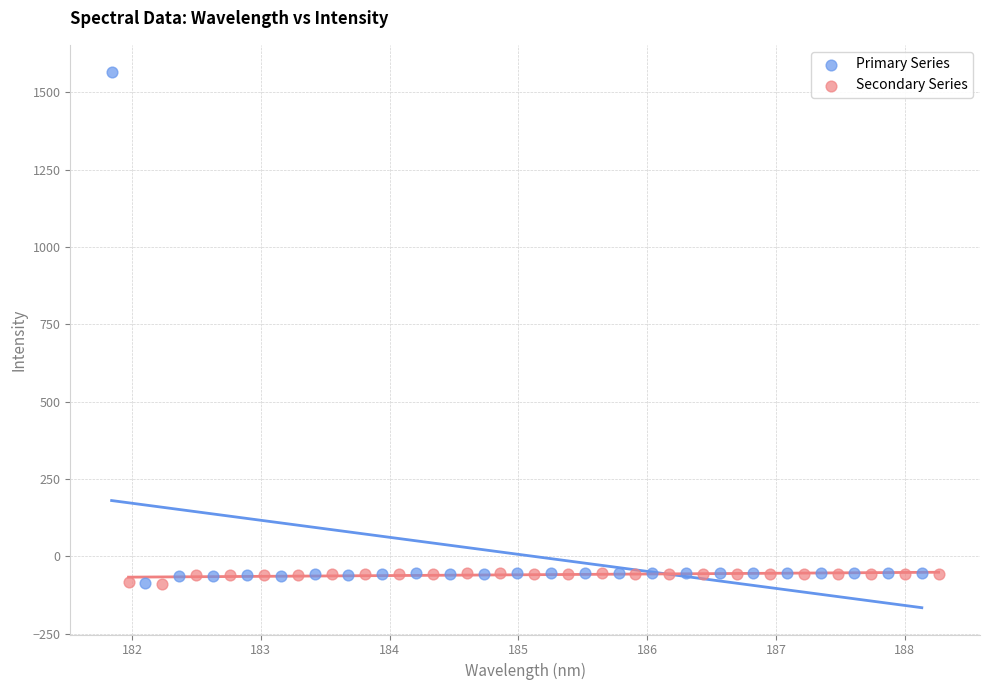

Which series has the largest Y range (max minus min)?

Primary Series